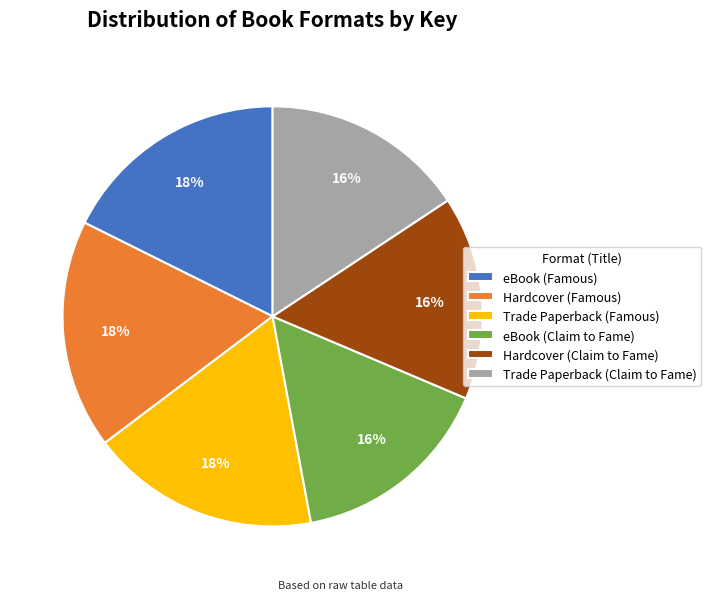

Which has a higher value, eBook (Claim to Fame) or Trade Paperback (Famous)?

Trade Paperback (Famous)